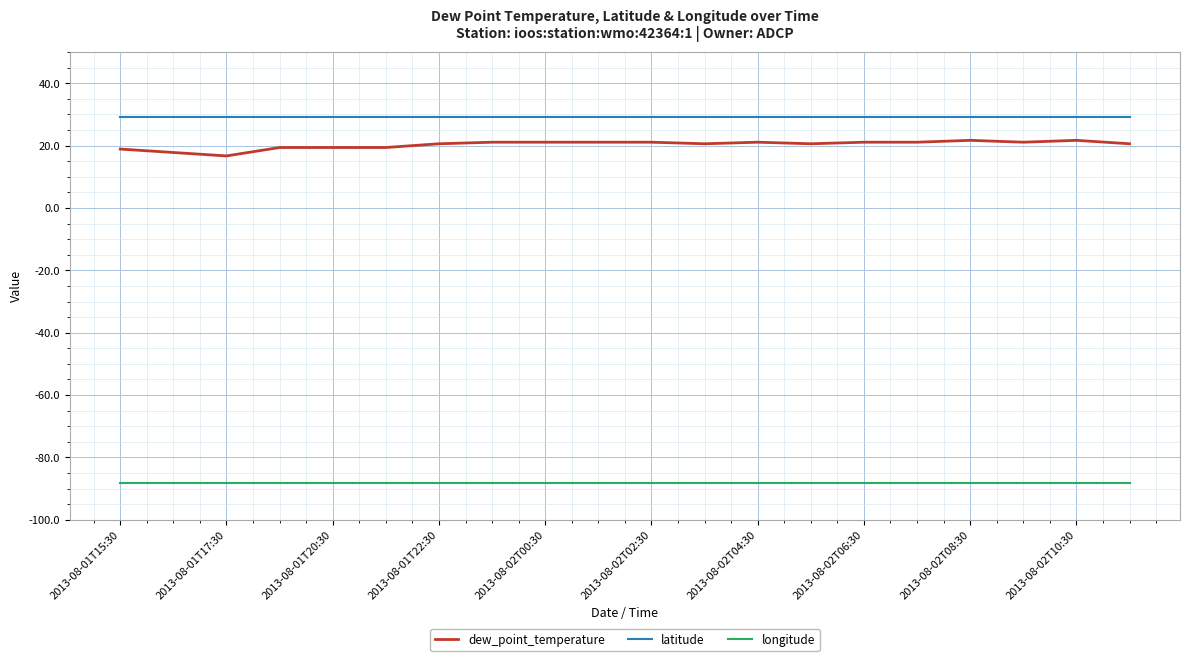

True or false: longitude and latitude intersect in this chart.

False